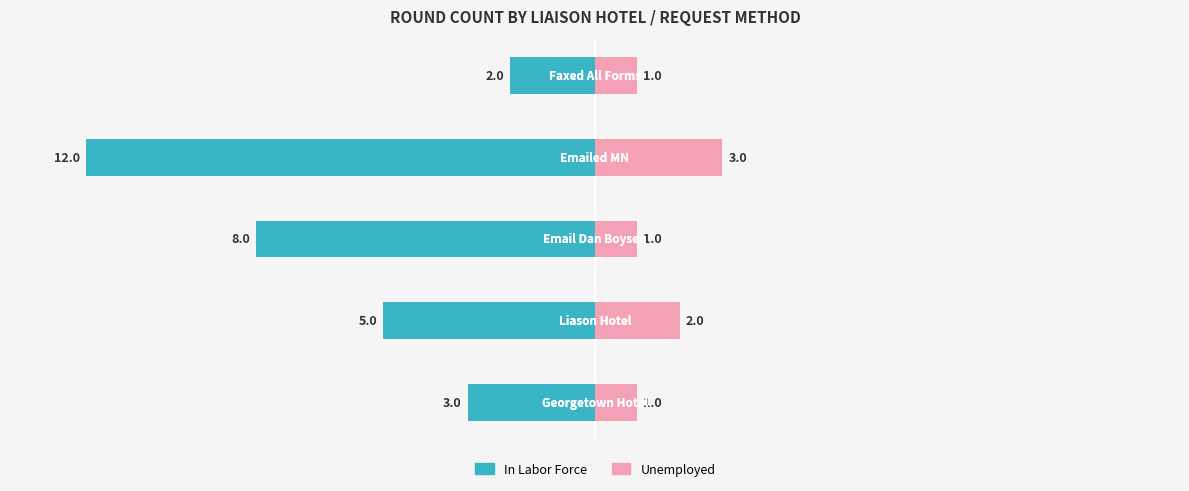

How many categories are shown in the chart?

5